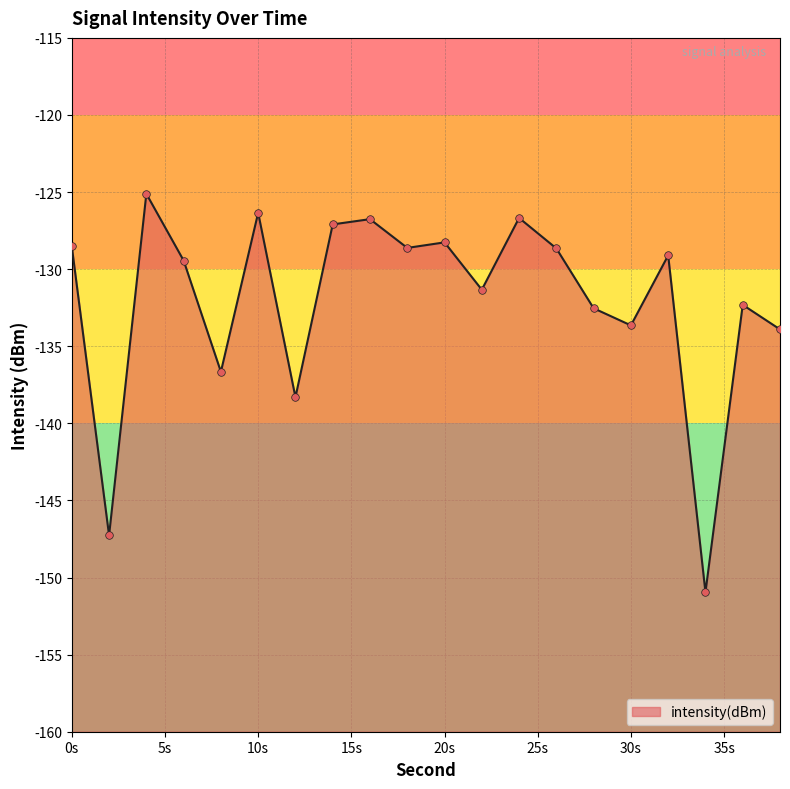

What is the change in value from 24 to 28?

-5.9